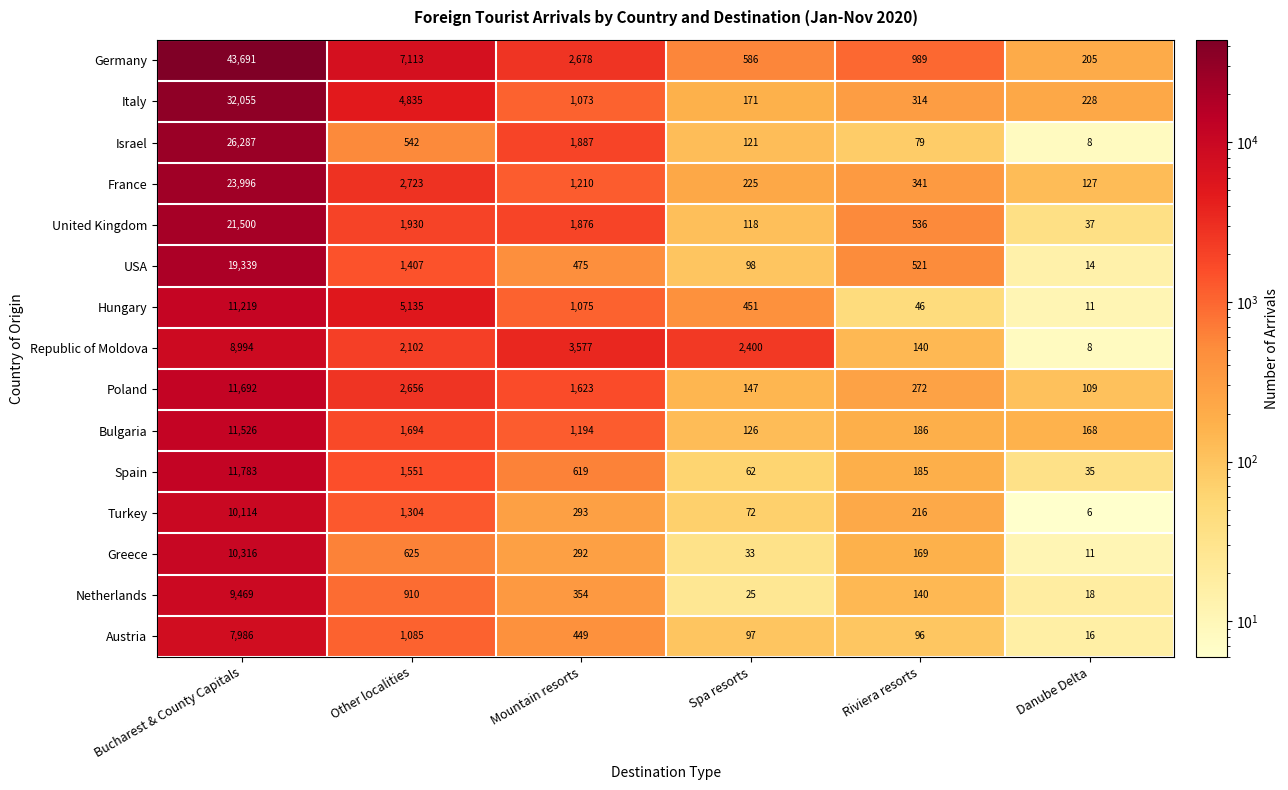

Between Bucharest & County Capitals and Mountain resorts, which series saw the biggest shift?

Germany